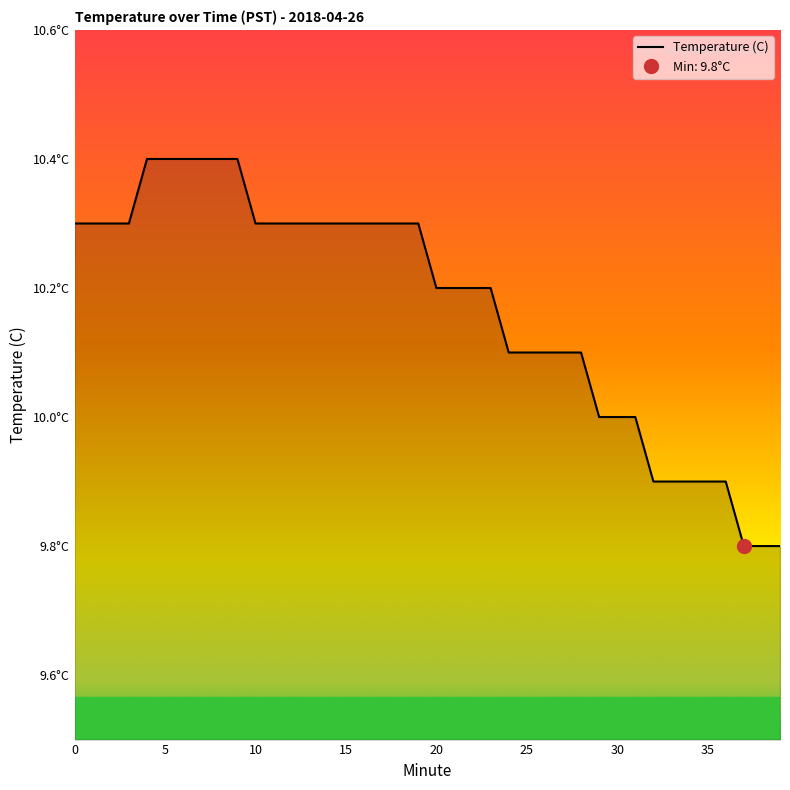

True or false: the data shows 17.9 at 0.

False